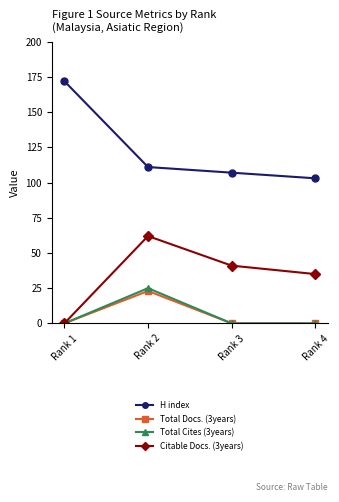

Is the value of Citable Docs. (3years) at Rank 4 greater than the value of Total Cites (3years) at Rank 3?

Yes